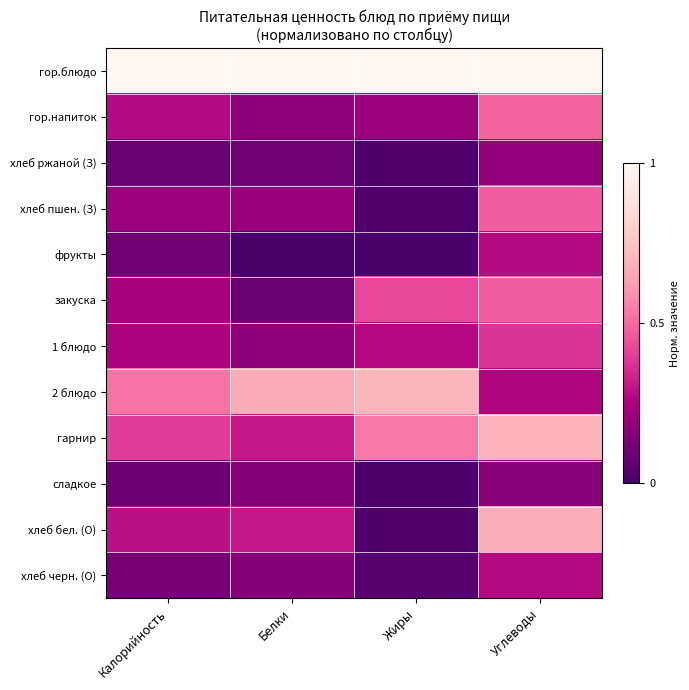

Rank the series by their maximum value, from highest to lowest.

гор.блюдо, 2 блюдо, гарнир, хлеб бел. (О), гор.напиток, закуска, хлеб пшен. (З), 1 блюдо, фрукты, хлеб черн. (О), хлеб ржаной (З), сладкое